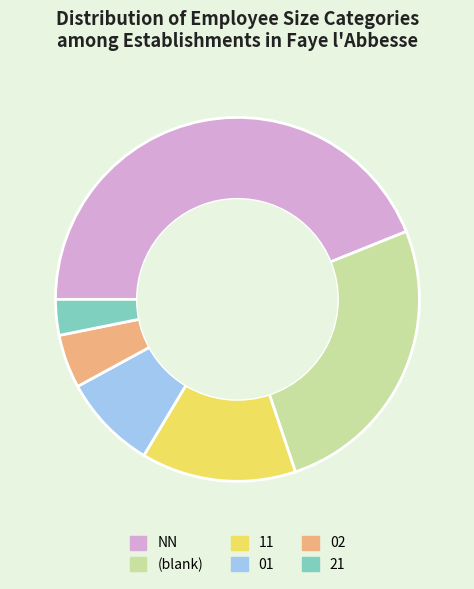

True or false: NN accounts for 44% of the total.

True